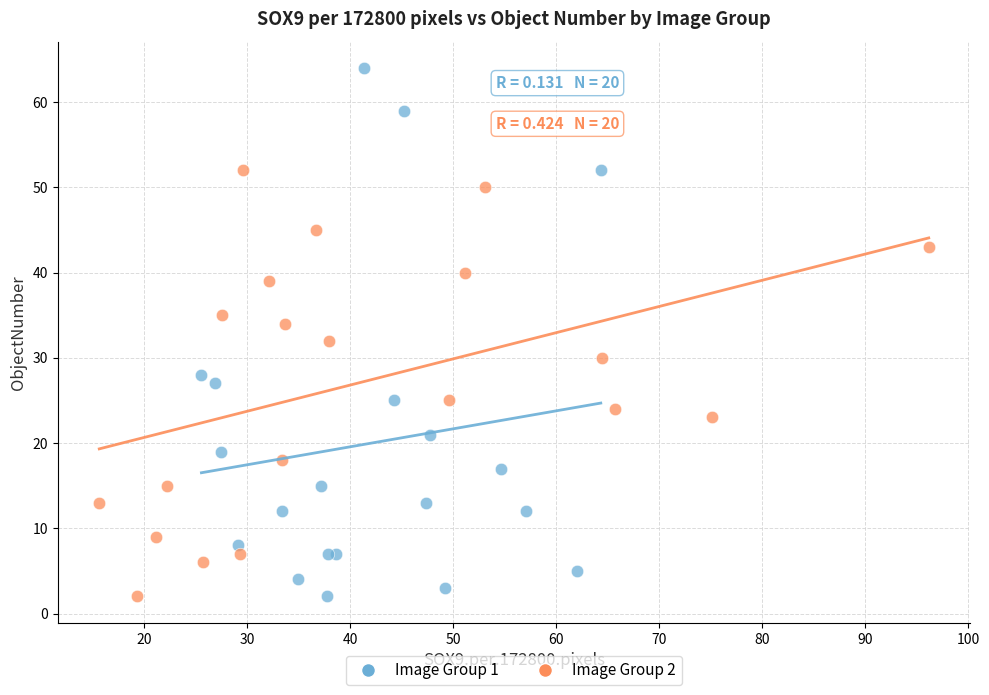

Which series contains the highest Y value?

Image Group 1